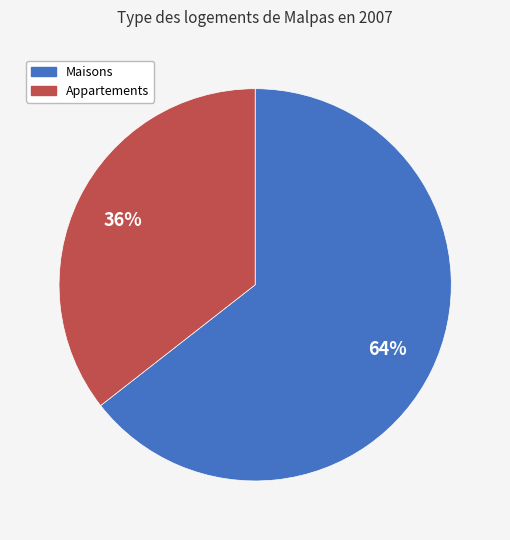

Does any single category account for the majority?

Yes